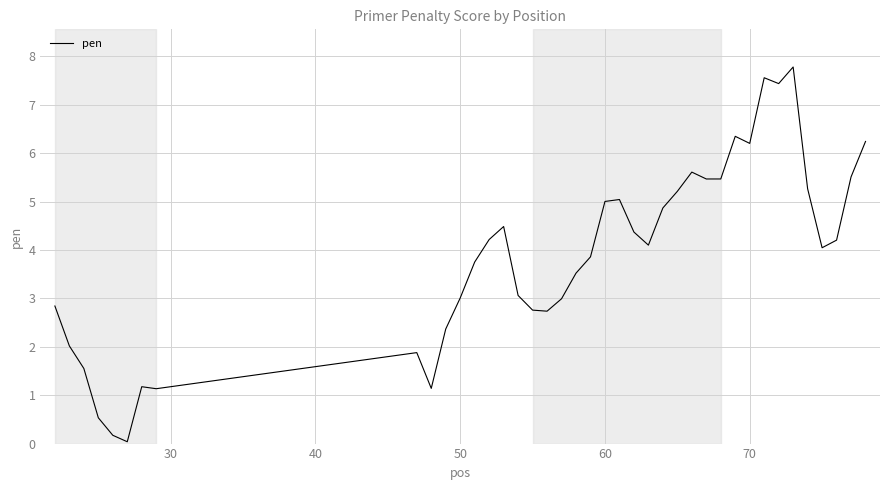

How many values are below 4?

19